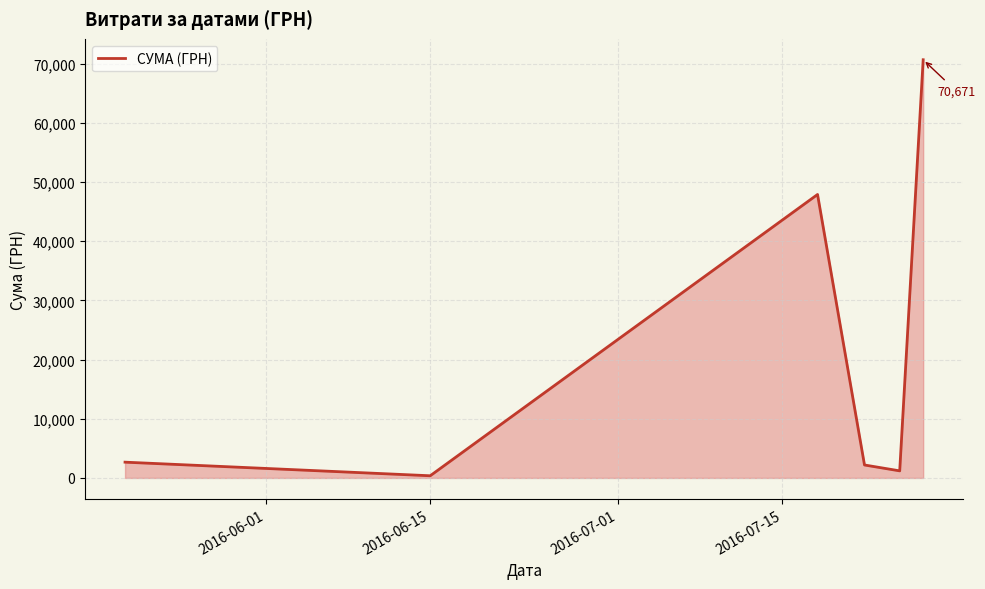

How many interior local valleys (lower than both neighbors) does the data have?

2